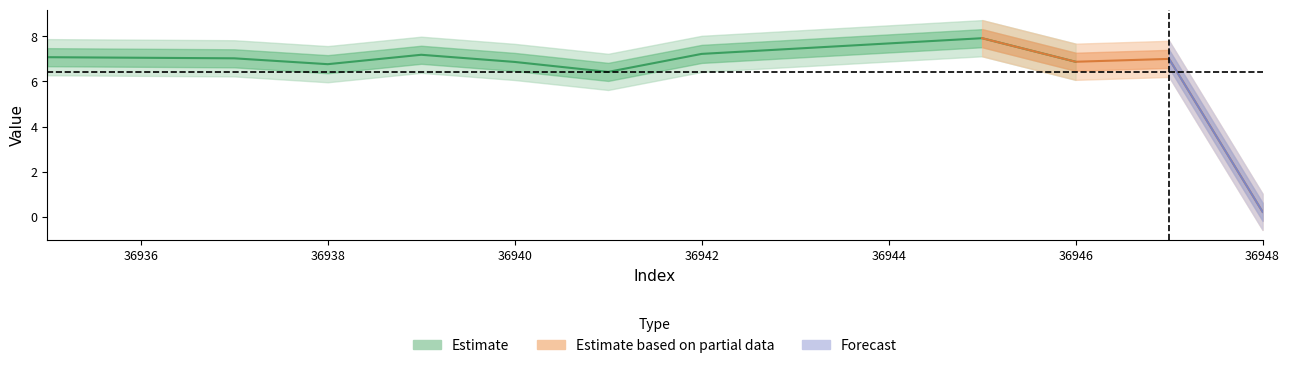

True or false: the data shows 4.2 at 36939.

False